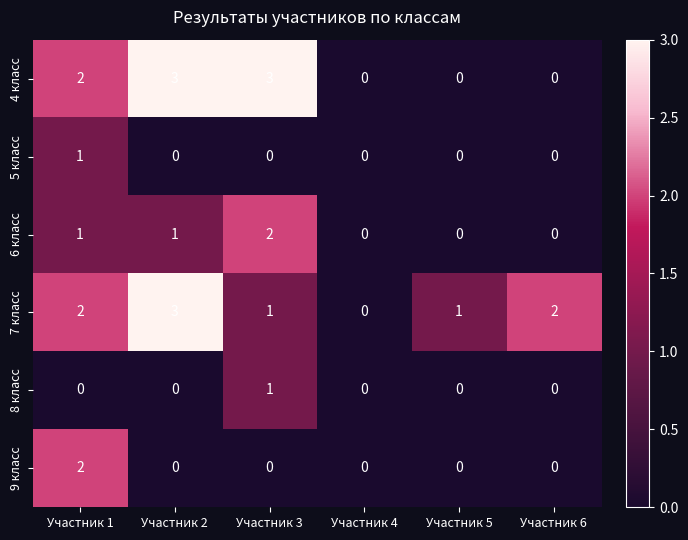

How many values in 4 класс are above zero?

3